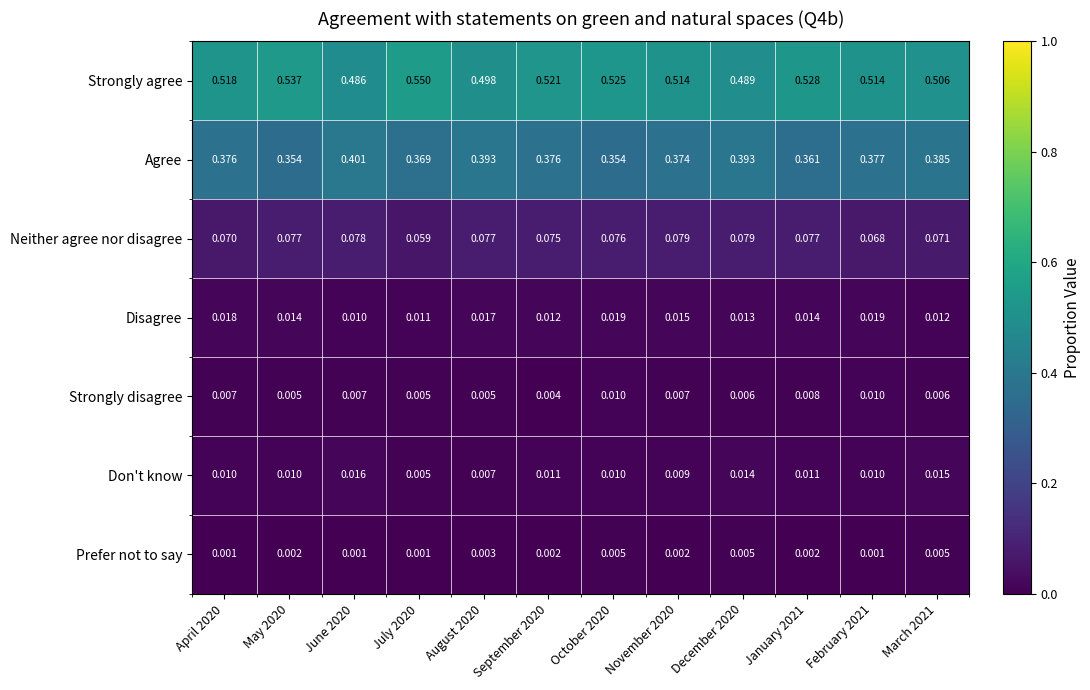

List the series in order of their peak value, lowest first.

Prefer not to say, Strongly disagree, Don't know, Disagree, Neither agree nor disagree, Agree, Strongly agree